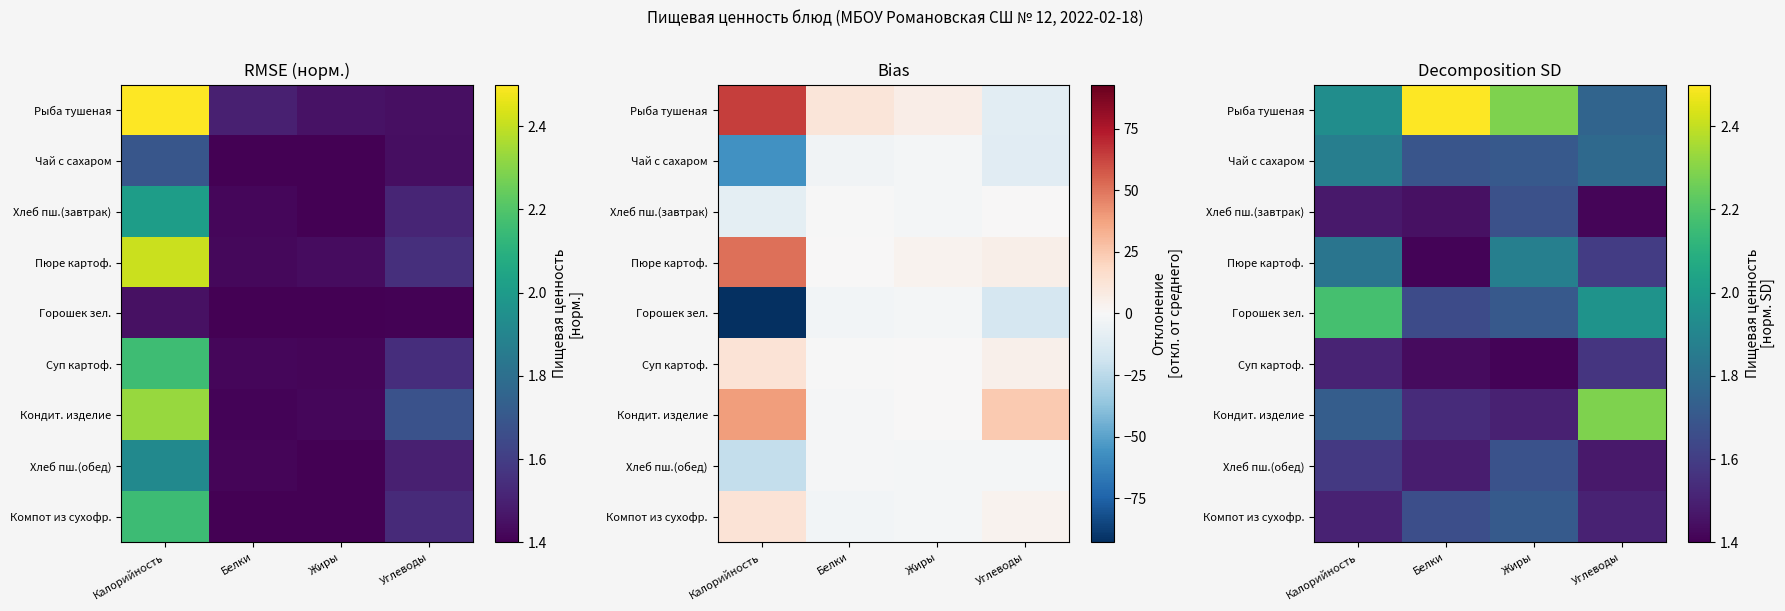

Is it true that Компот из сухофр. equals 1.7 at Белки?

True